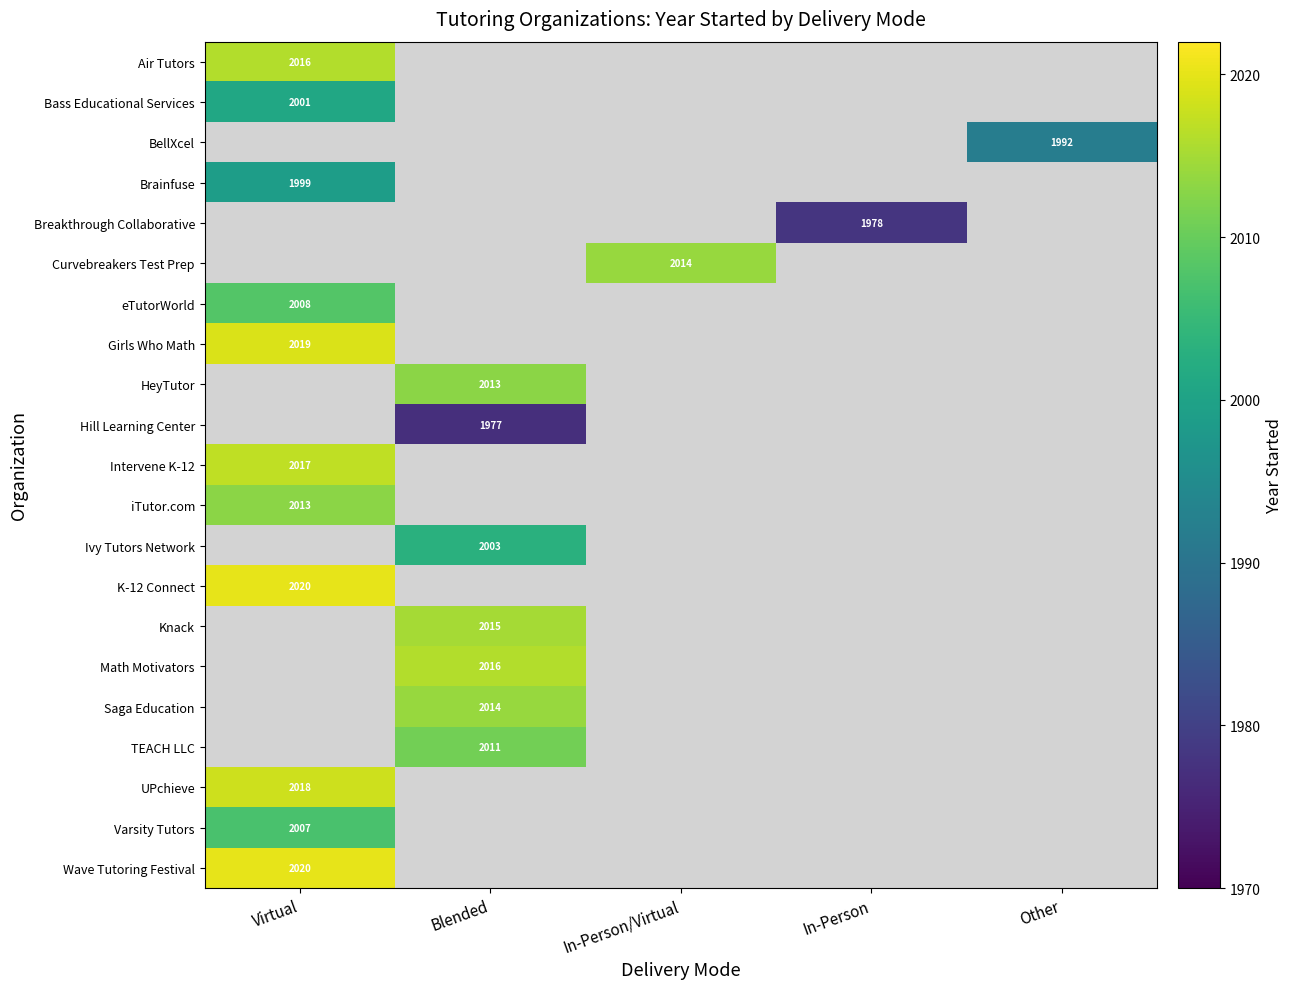

How many series are shown in this chart?

21